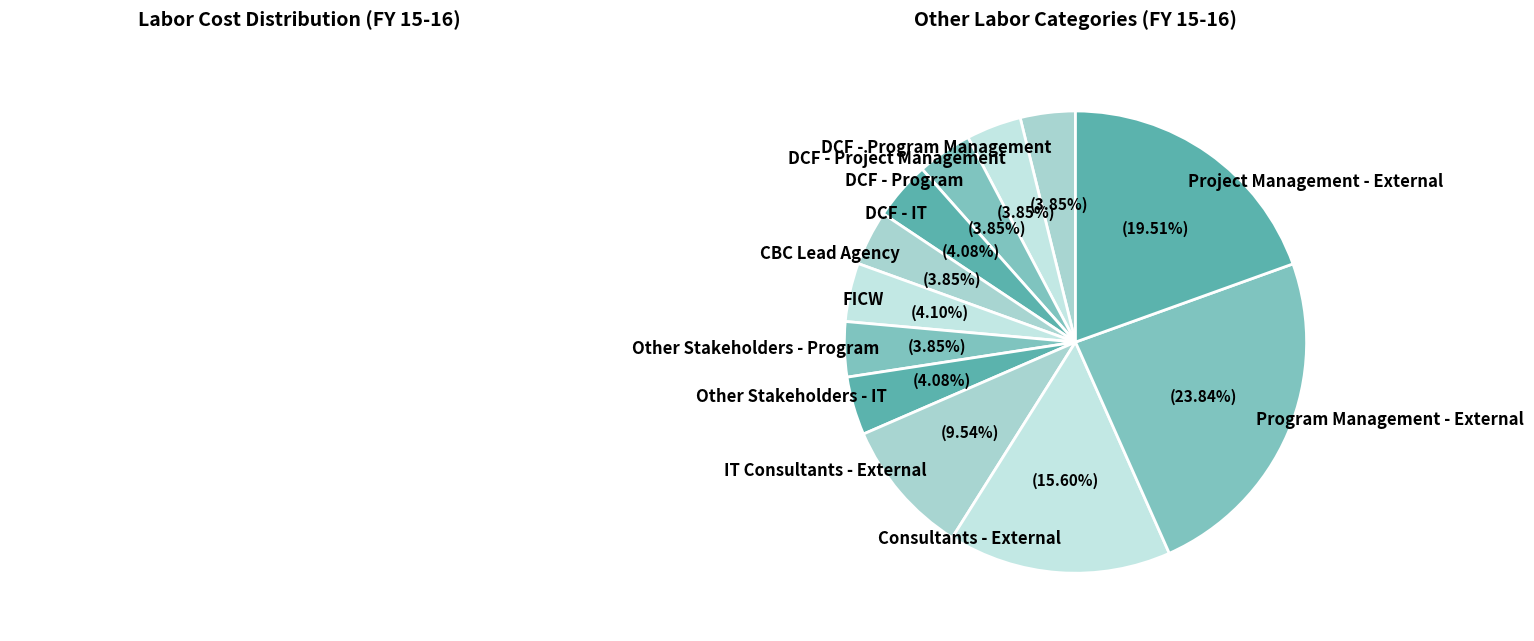

What is the ratio of the value at Program Management - External to the value at DCF - IT?

5.8